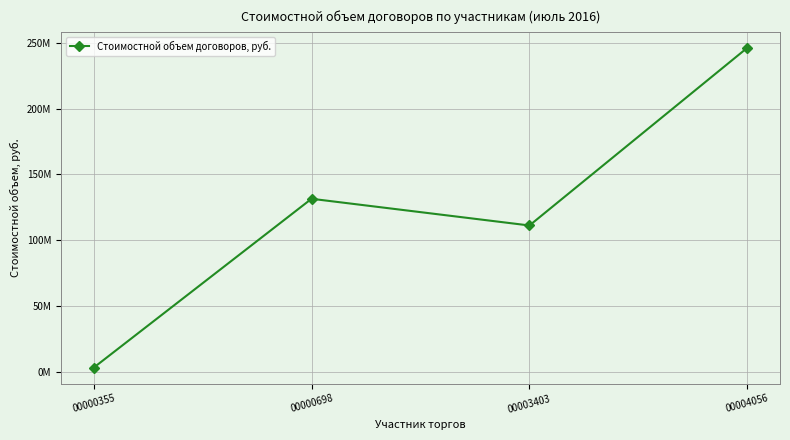

How many points are higher than both their immediate neighbors (excluding endpoints)?

1